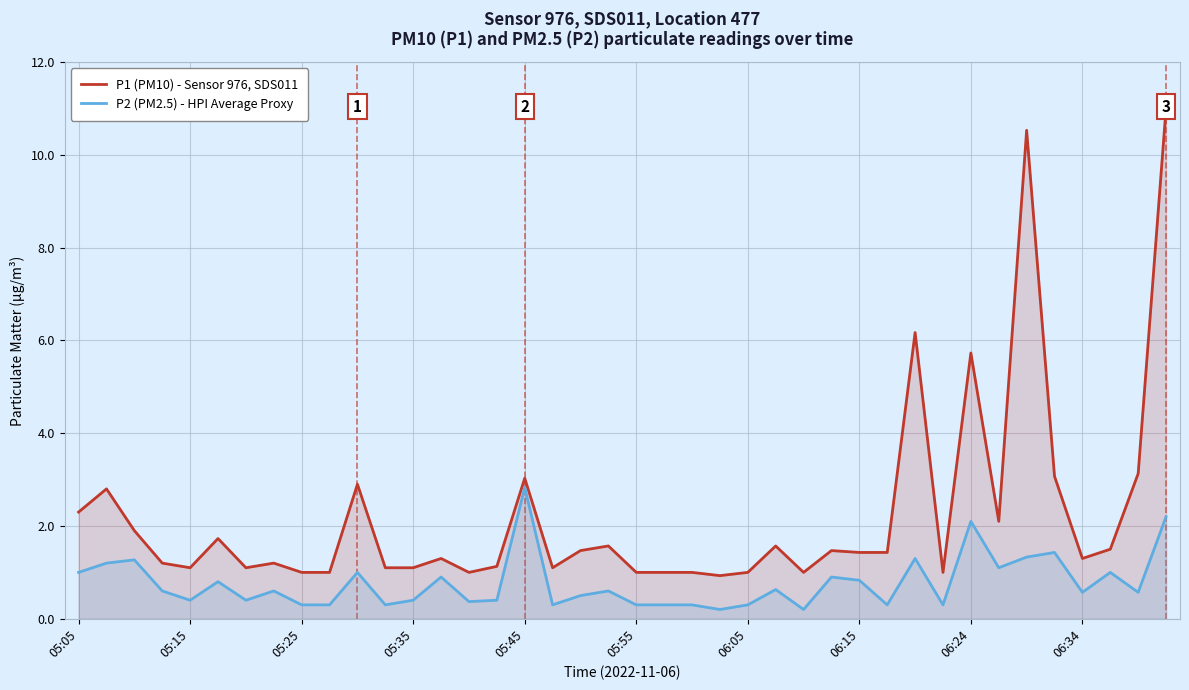

How many values in the P1 (PM10) - Sensor 976, SDS011 series exceed 1?

30